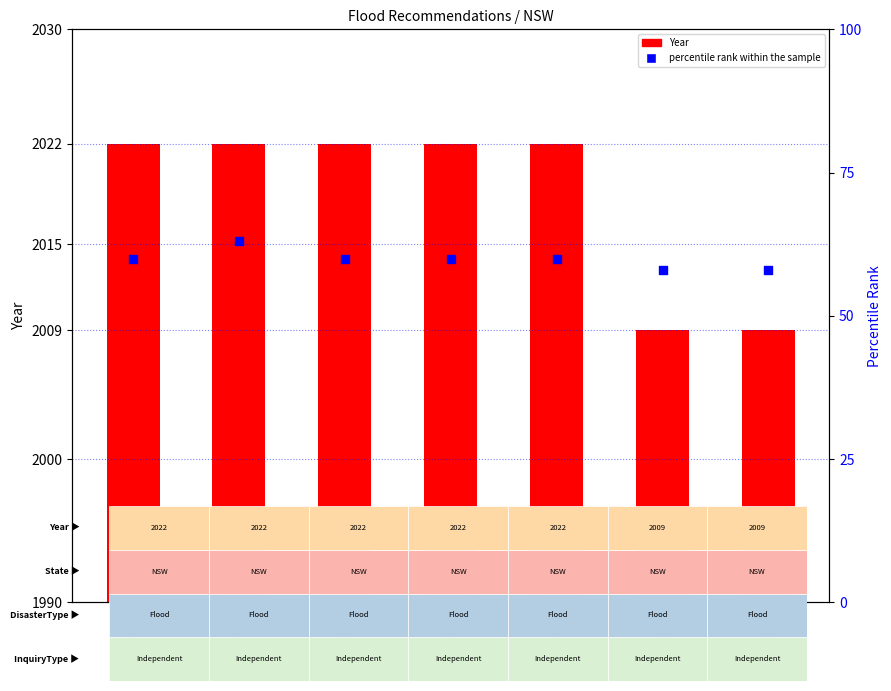

Which series has the widest spread of Y values?

Year